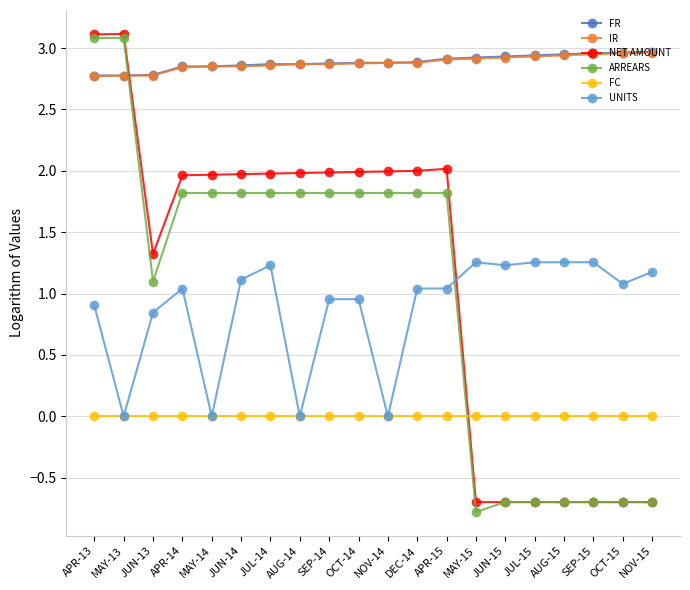

Between which two adjacent categories do ARREARS and IR first intersect?

MAY-13 and JUN-13